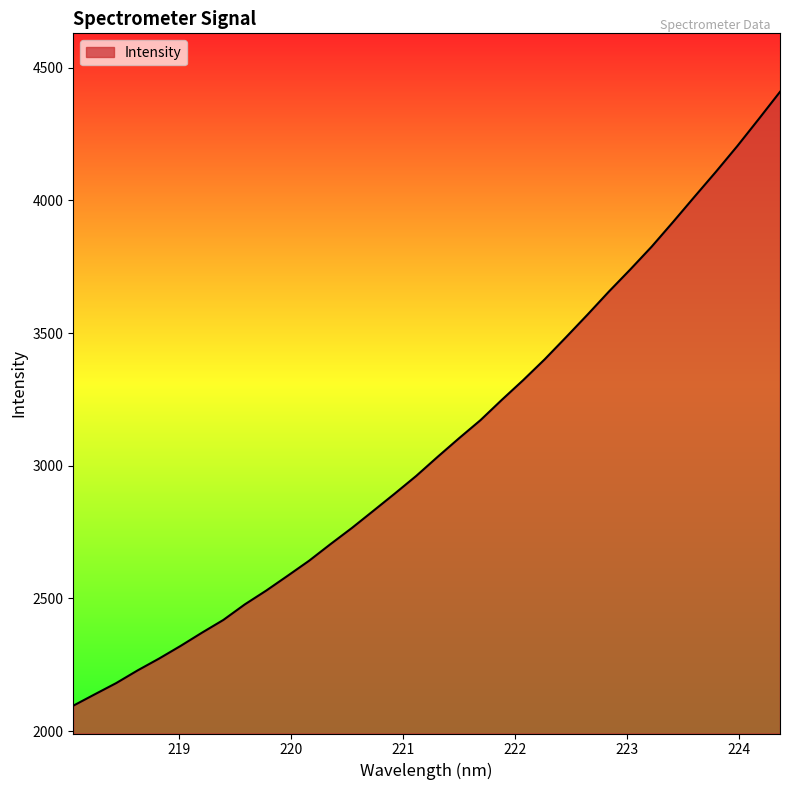

What is the minimum value shown in the chart?

2096.1